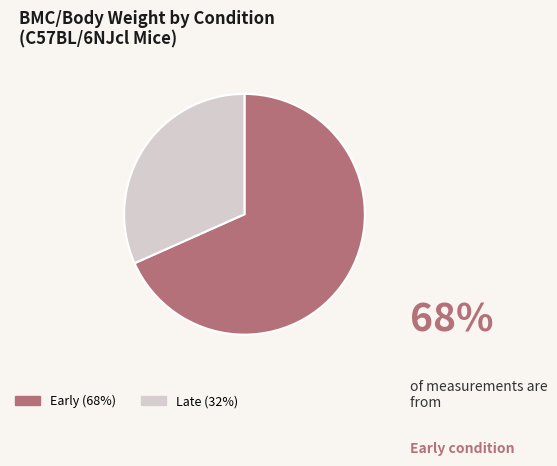

Does any single category account for the majority?

Yes